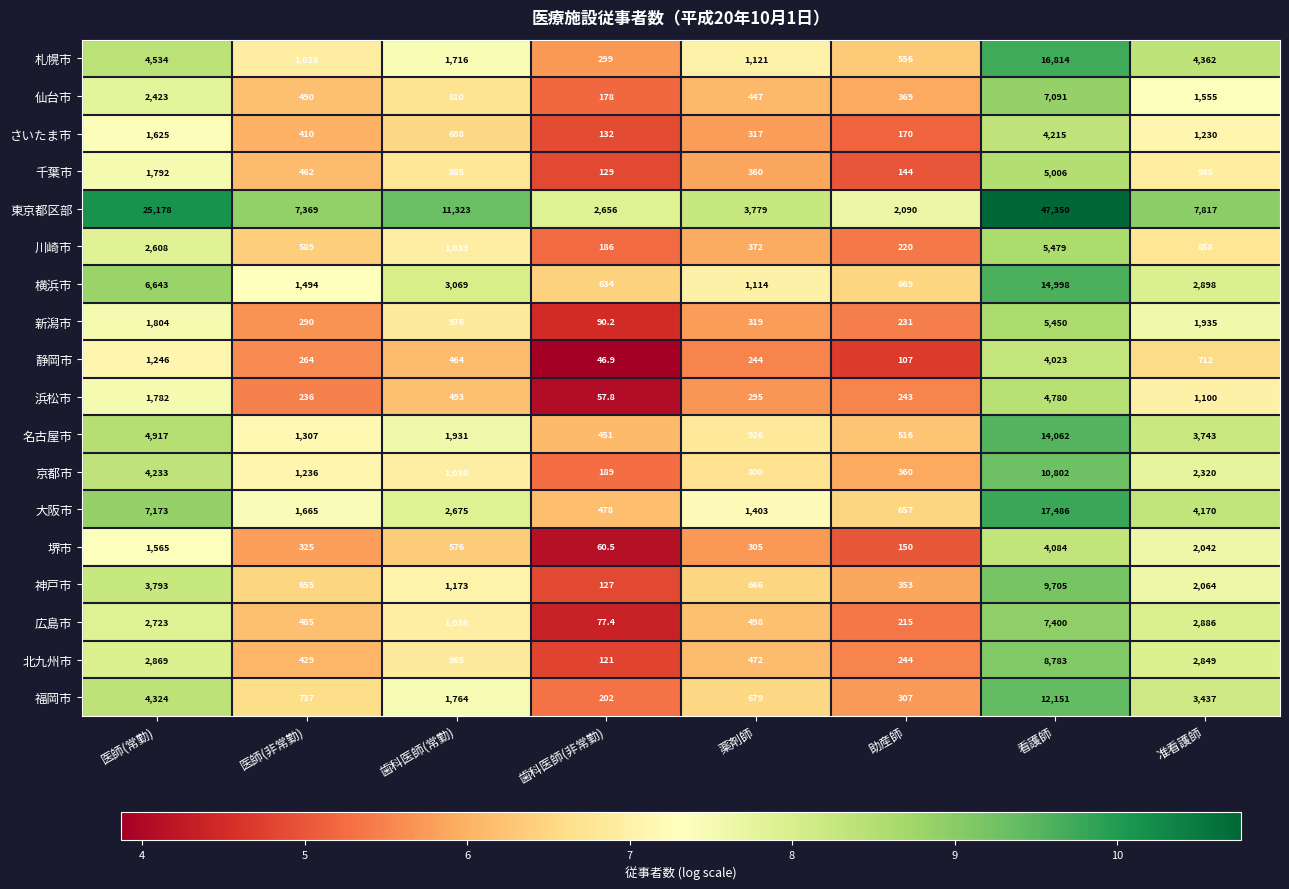

Count the number of categories in the chart.

8